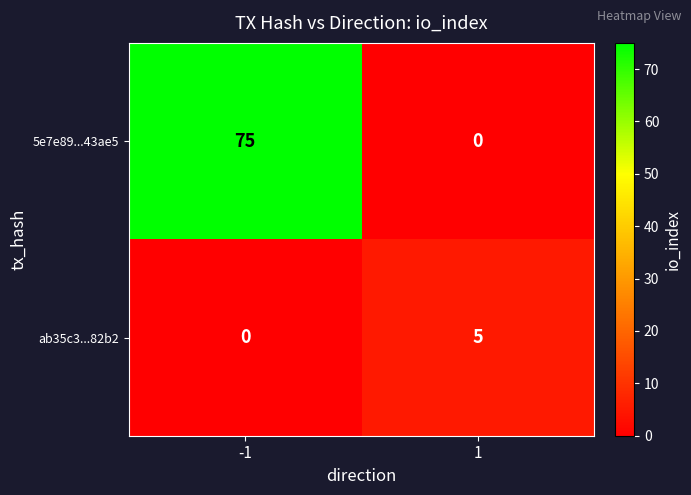

Reading left to right, transcribe all the data shown in this chart.

5e7e89...43ae5: -1=75	1=0
ab35c3...82b2: -1=0	1=5